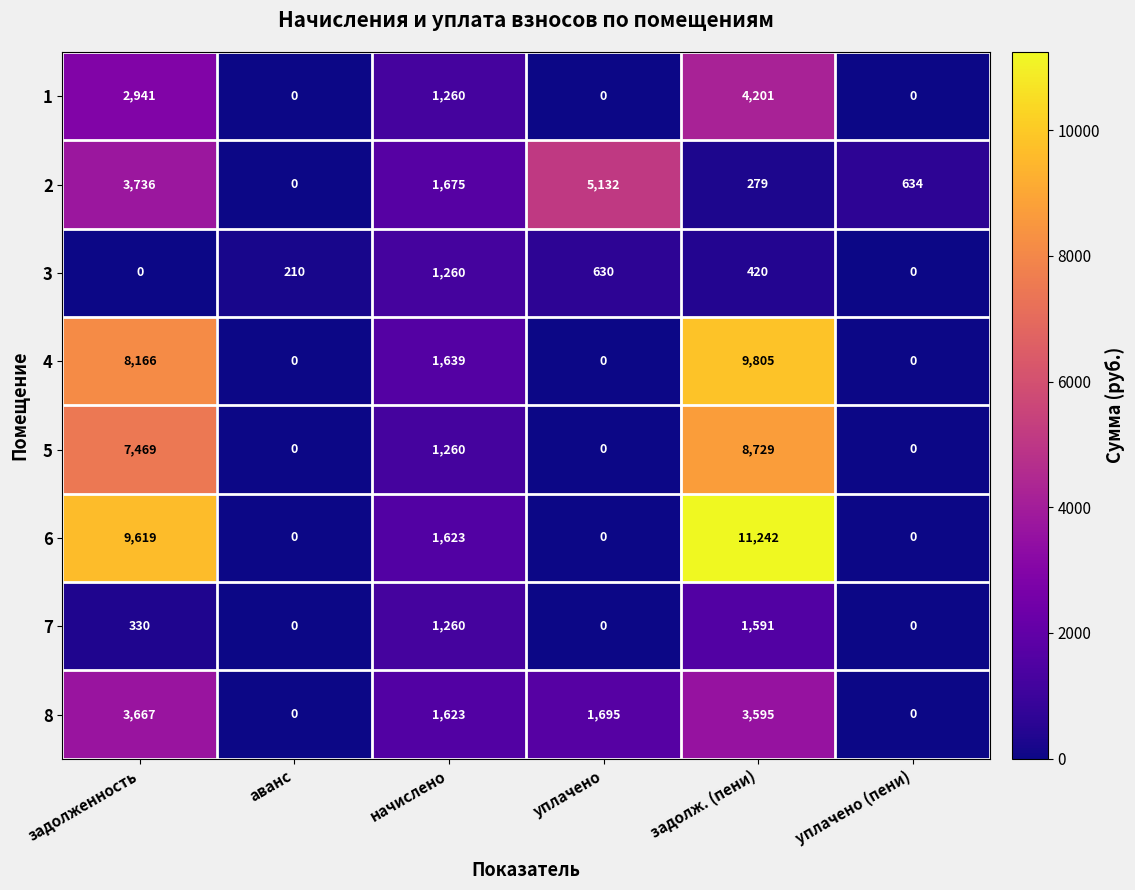

What is the total value across all series at уплачено?

7457